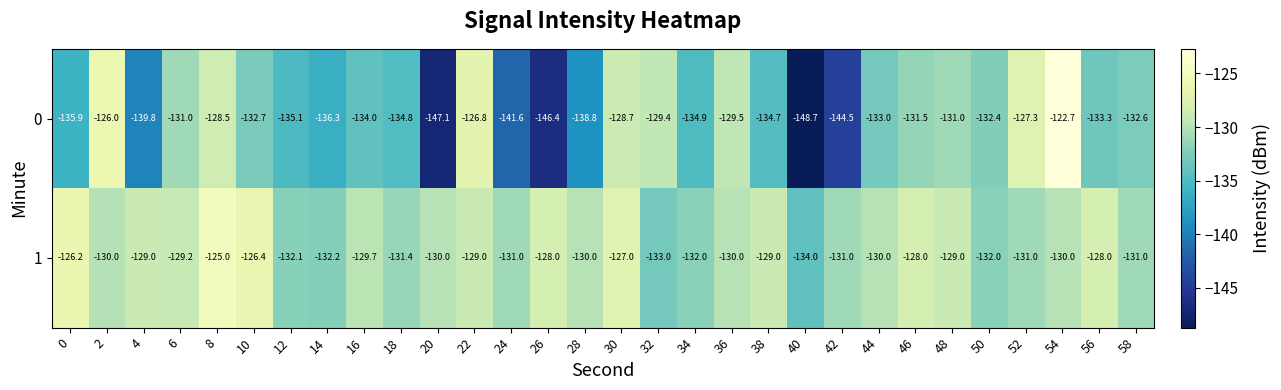

Read the 0 value at 22.

-126.8